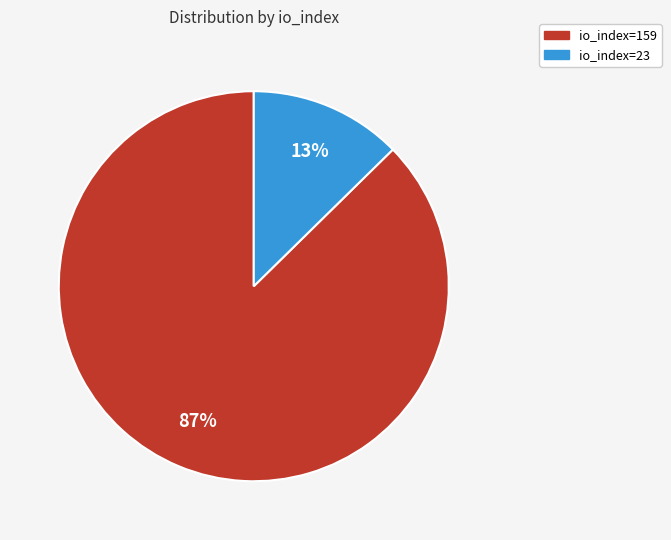

True or false: io_index=23 accounts for 13% of the total.

True